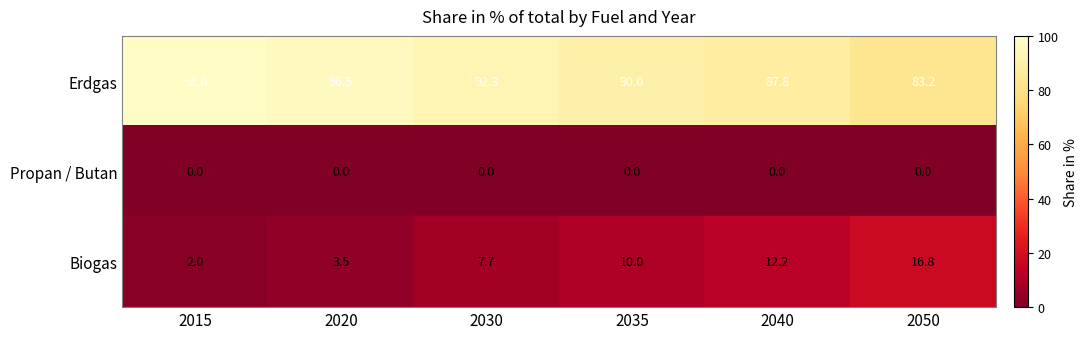

What is the difference between the highest and lowest values at 2020?

96.5